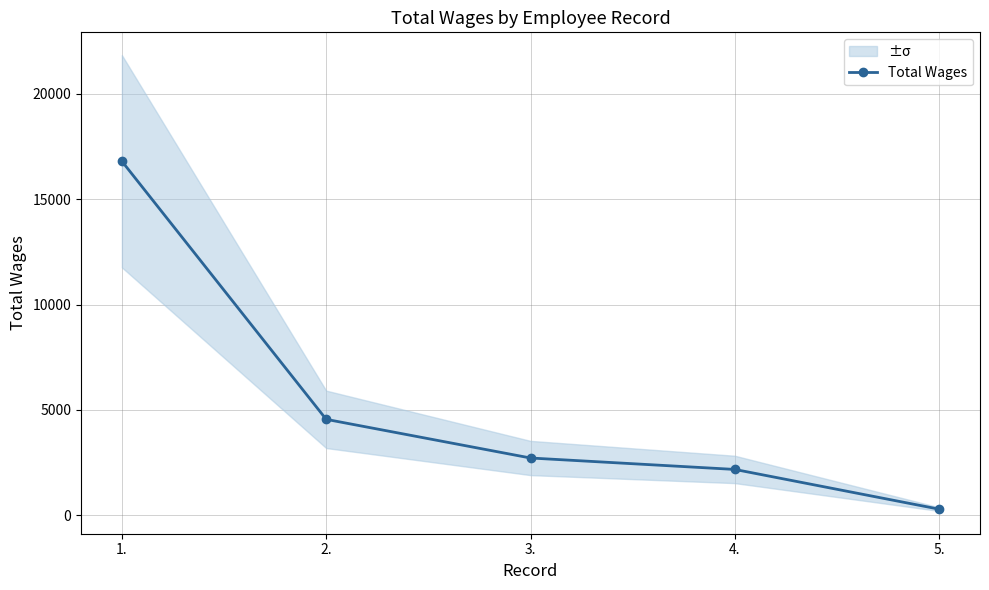

Reading left to right, list all the values displayed in this chart.

16804	4546	2710	2167	280